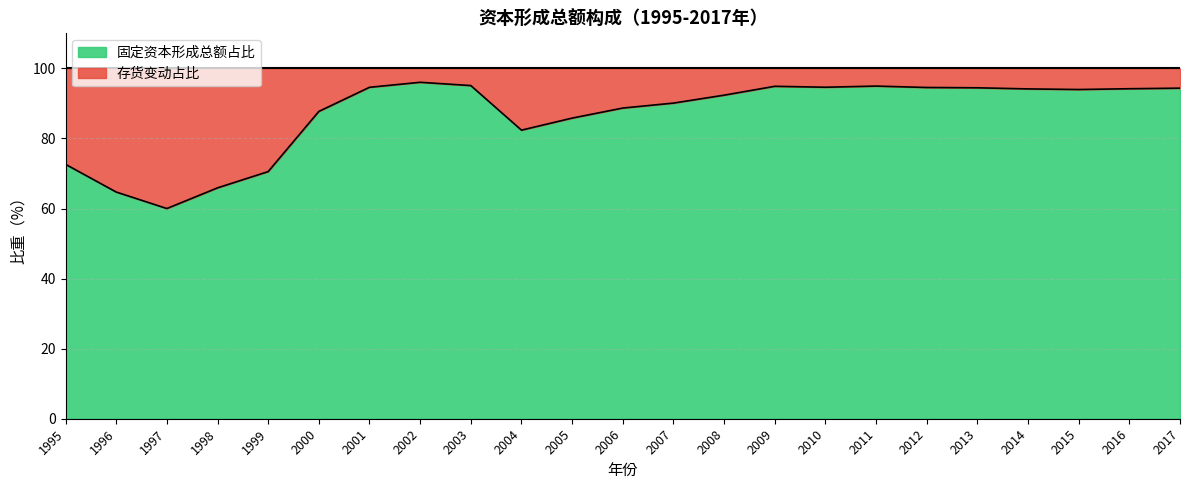

What is the difference between the second highest and second lowest values?

30.4